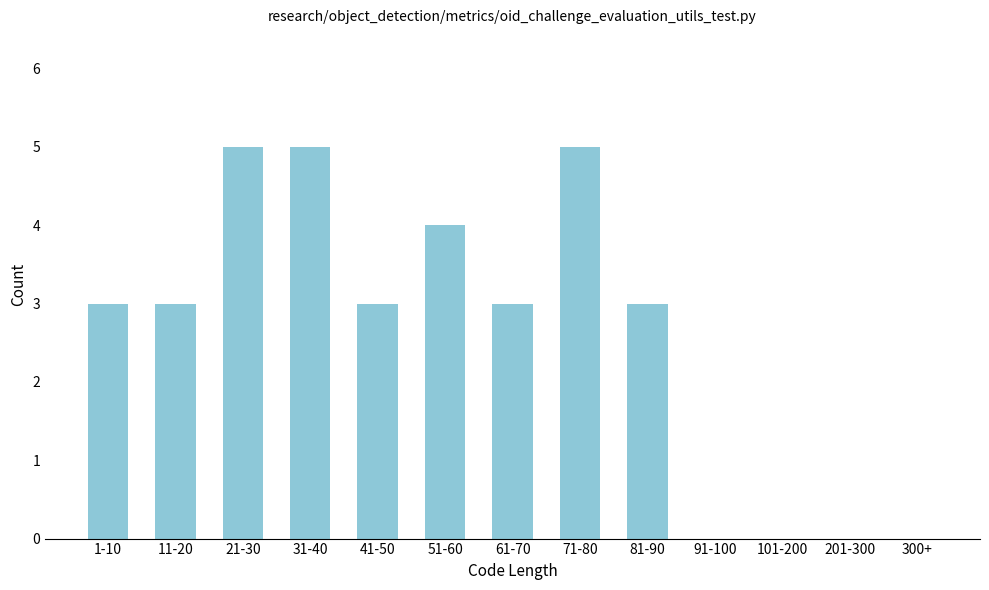

Reading left to right, list all the values displayed in this chart.

1-10=3	11-20=3	21-30=5	31-40=5	41-50=3	51-60=4	61-70=3	71-80=5	81-90=3	91-100=0	101-200=0	201-300=0	300+=0